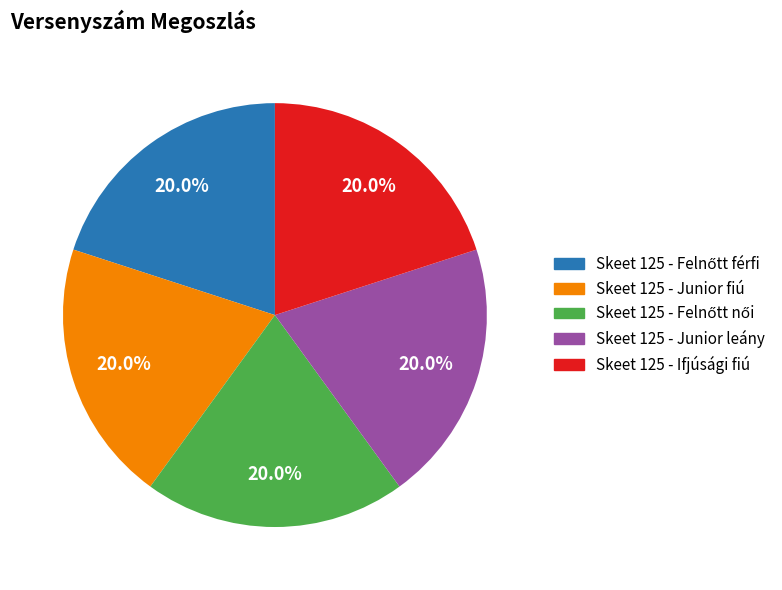

Count the number of slices in the pie.

5